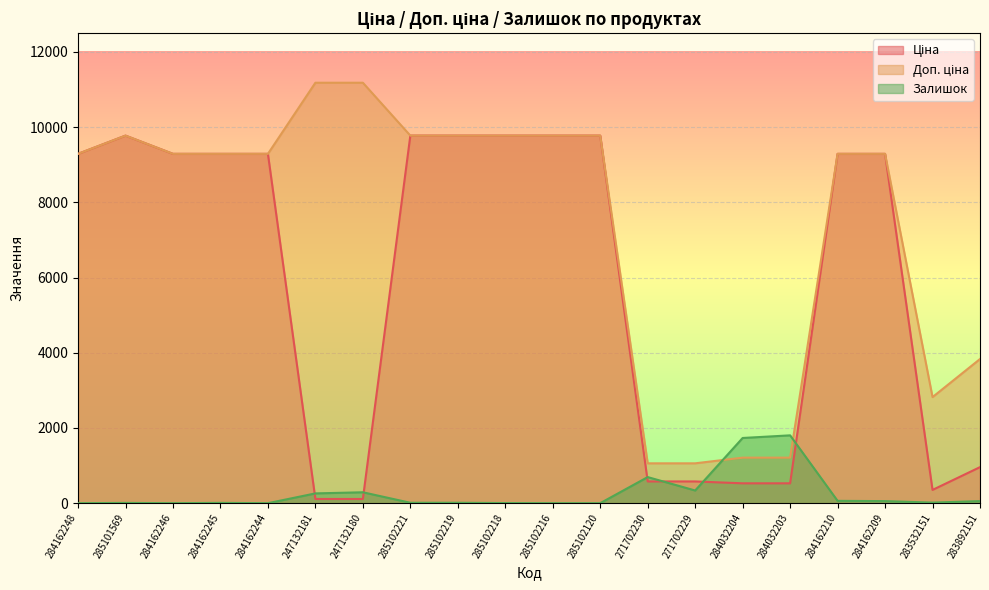

What position from the right is 283532151?

2